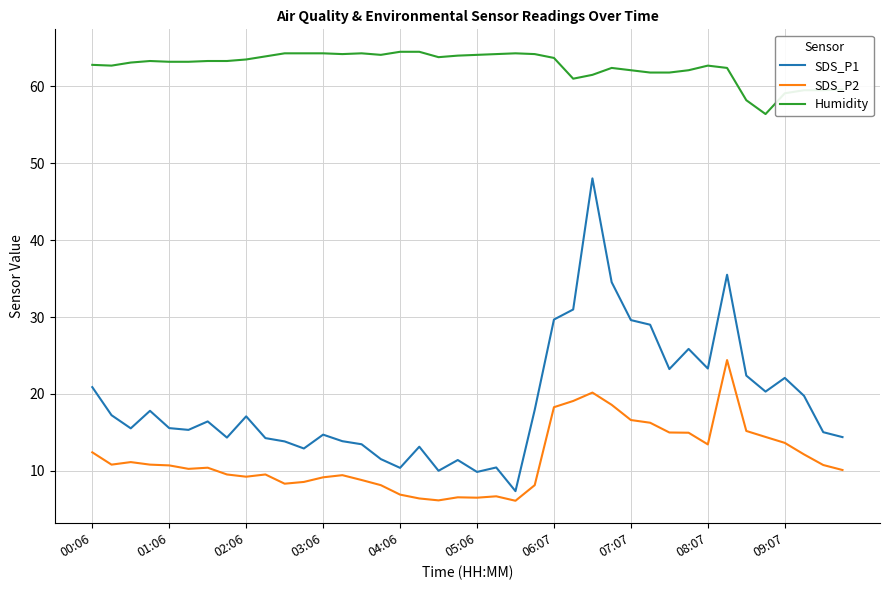

True or false: SDS_P1 and Humidity intersect in this chart.

False